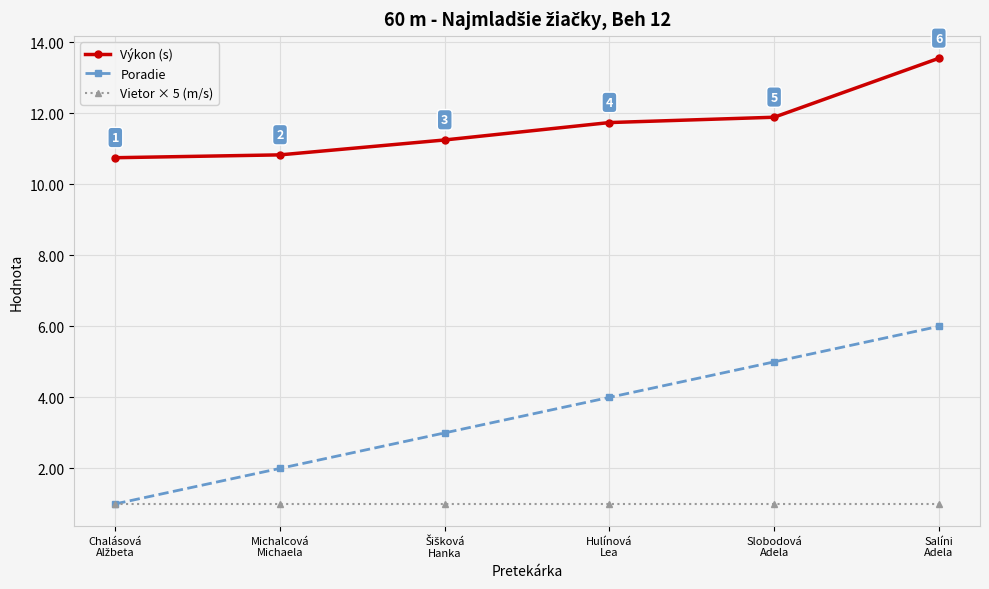

List the series in order of their overall mean, highest first.

Výkon (s), Poradie, Vietor × 5 (m/s)